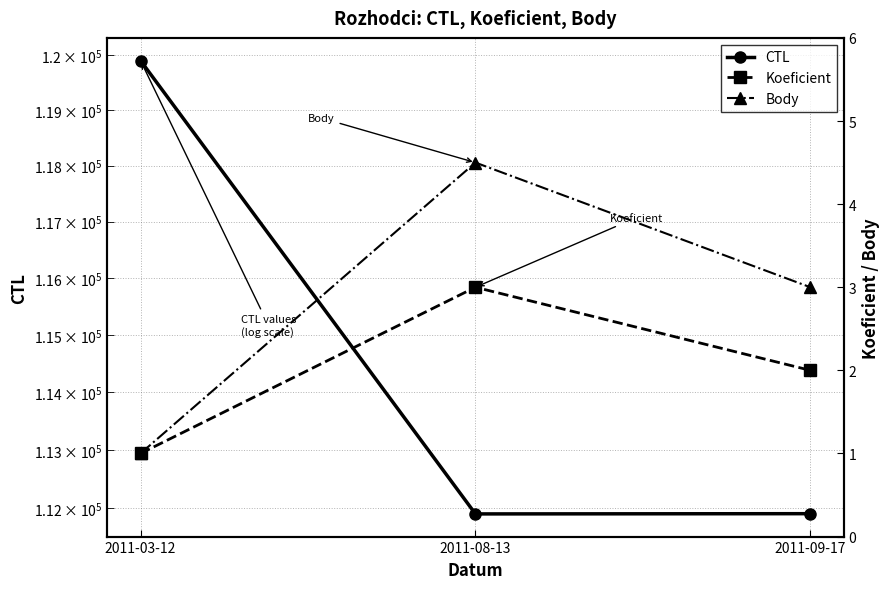

At which label does Body reach its peak?

2011-08-13